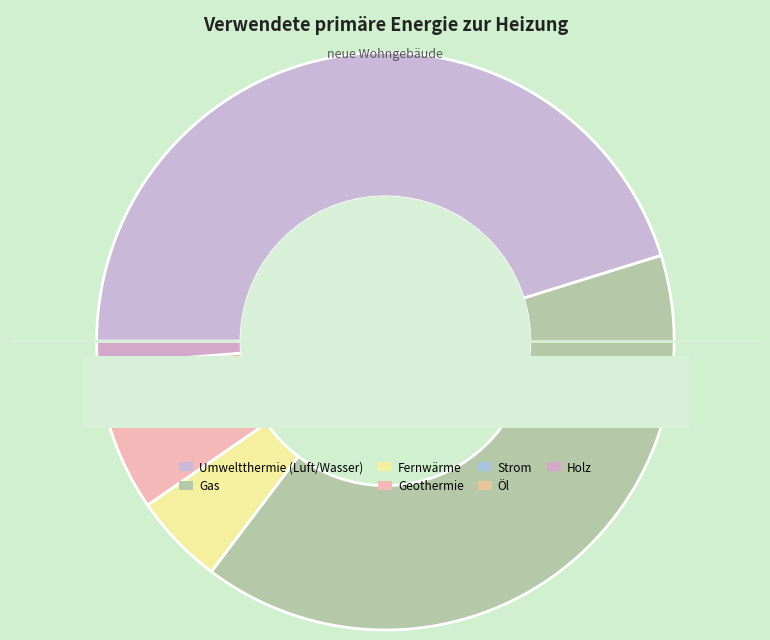

To the nearest percent, what is the difference between the Öl and Fernwärme slice percentages?

4%